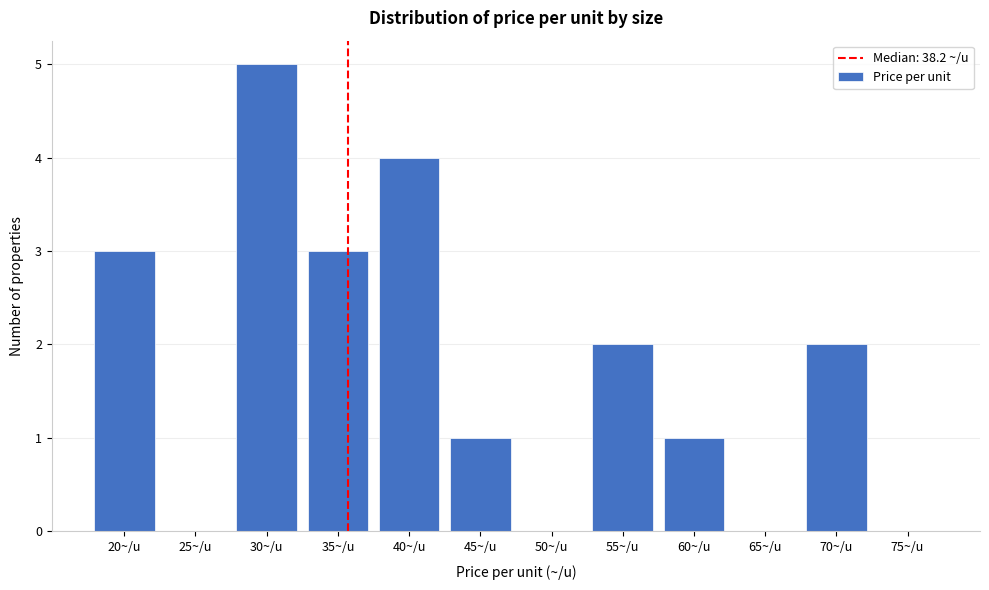

Reading left to right, extract all data points from this chart.

20~/u=3	25~/u=0	30~/u=5	35~/u=3	40~/u=4	45~/u=1	50~/u=0	55~/u=2	60~/u=1	65~/u=0	70~/u=2	75~/u=0